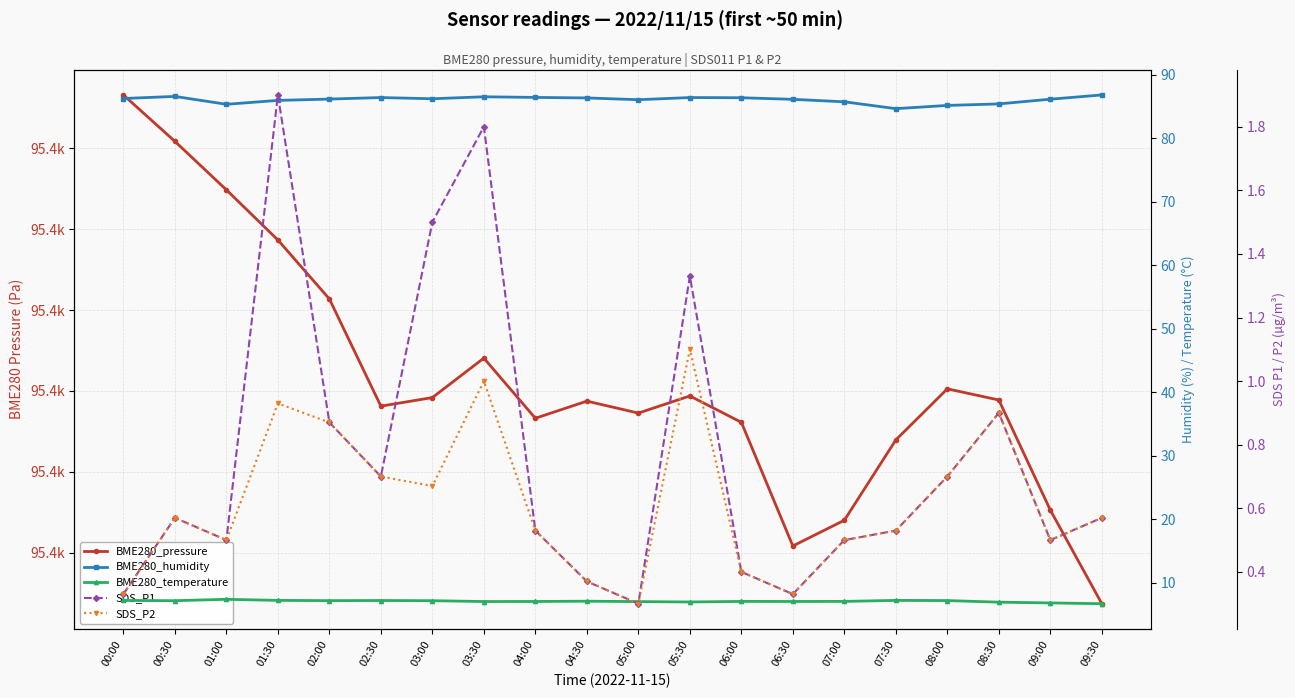

Reading left to right, list all the values displayed in this chart.

BME280_pressure: 00:00=95393.3	00:30=95390.4	01:00=95387.4	01:30=95384.3	02:00=95380.7	02:30=95374.1	03:00=95374.6	03:30=95377.0	04:00=95373.3	04:30=95374.4	05:00=95373.6	05:30=95374.7	06:00=95373.1	06:30=95365.4	07:00=95367.0	07:30=95372.0	08:00=95375.1	08:30=95374.4	09:00=95367.6	09:30=95361.8
BME280_humidity: 00:00=86.3	00:30=86.6	01:00=85.3	01:30=86.0	02:00=86.2	02:30=86.4	03:00=86.2	03:30=86.5	04:00=86.4	04:30=86.3	05:00=86.1	05:30=86.4	06:00=86.4	06:30=86.1	07:00=85.7	07:30=84.7	08:00=85.2	08:30=85.4	09:00=86.2	09:30=86.8
BME280_temperature: 00:00=7.2	00:30=7.2	01:00=7.4	01:30=7.2	02:00=7.2	02:30=7.2	03:00=7.2	03:30=7.1	04:00=7.1	04:30=7.1	05:00=7.0	05:30=7.0	06:00=7.1	06:30=7.1	07:00=7.1	07:30=7.2	08:00=7.2	08:30=7.0	09:00=6.8	09:30=6.7
SDS_P1: 00:00=0.3	00:30=0.6	01:00=0.5	01:30=1.9	02:00=0.9	02:30=0.7	03:00=1.5	03:30=1.8	04:00=0.5	04:30=0.4	05:00=0.3	05:30=1.3	06:00=0.4	06:30=0.3	07:00=0.5	07:30=0.5	08:00=0.7	08:30=0.9	09:00=0.5	09:30=0.6
SDS_P2: 00:00=0.3	00:30=0.6	01:00=0.5	01:30=0.9	02:00=0.9	02:30=0.7	03:00=0.7	03:30=1.0	04:00=0.5	04:30=0.4	05:00=0.3	05:30=1.1	06:00=0.4	06:30=0.3	07:00=0.5	07:30=0.5	08:00=0.7	08:30=0.9	09:00=0.5	09:30=0.6